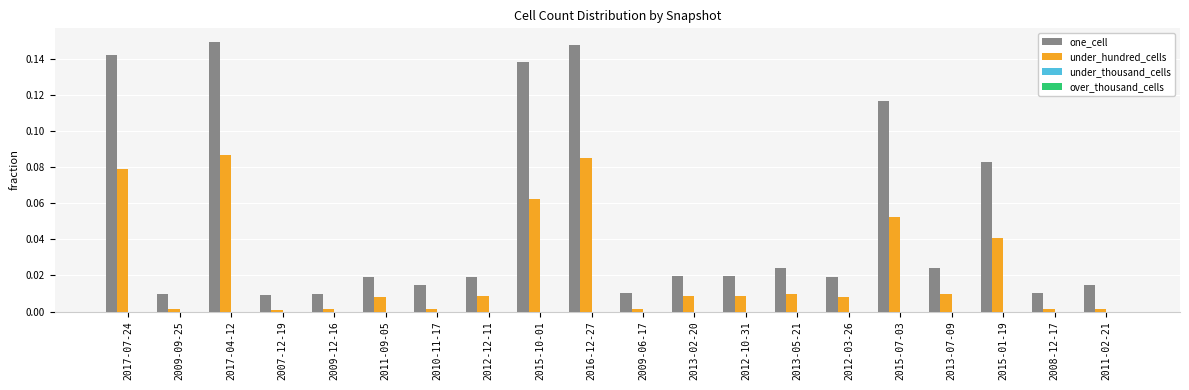

Is it true that under_hundred_cells equals 0.0 at 2011-09-05?

True